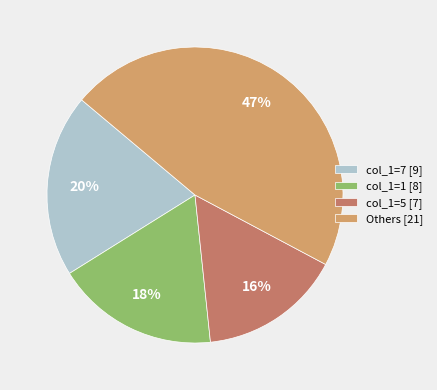

Which category has the biggest portion of the pie?

Others [21]